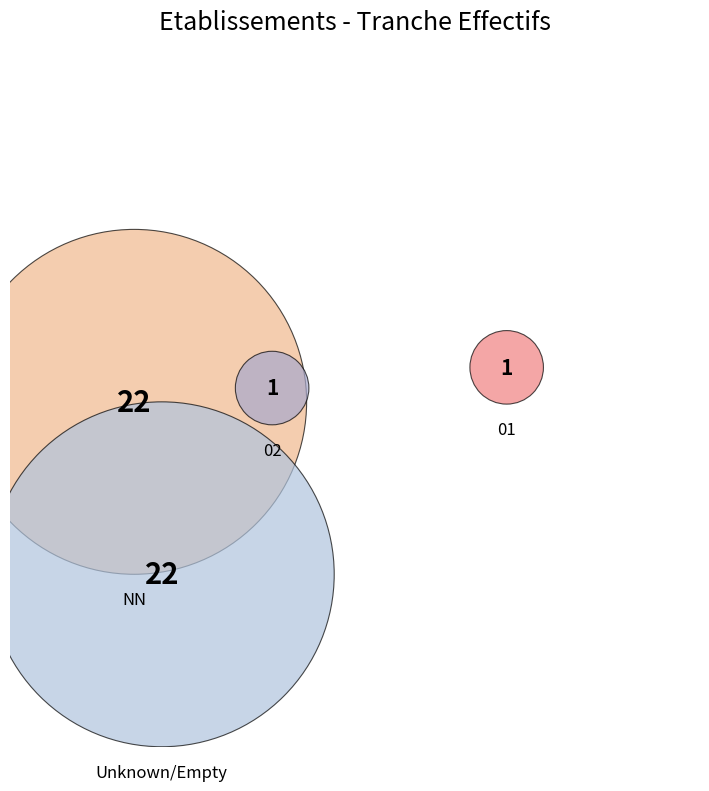

Combined, do NN and 01 account for over 50%?

No